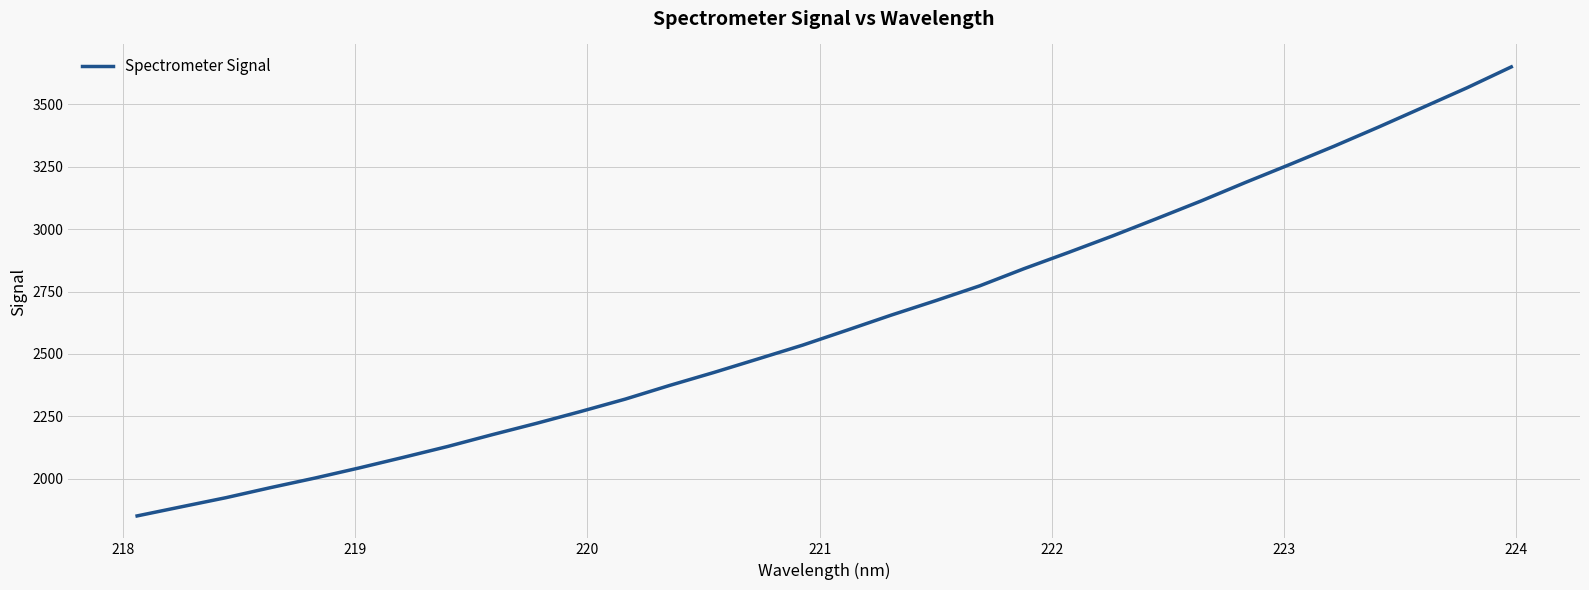

What is the maximum value shown in the chart?

3650.0